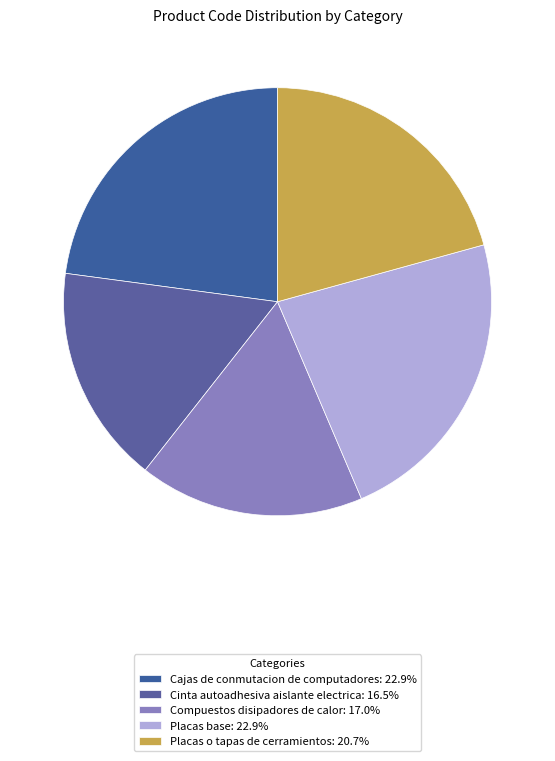

What percentage is the Compuestos disipadores de calor slice, to the nearest percent?

17%